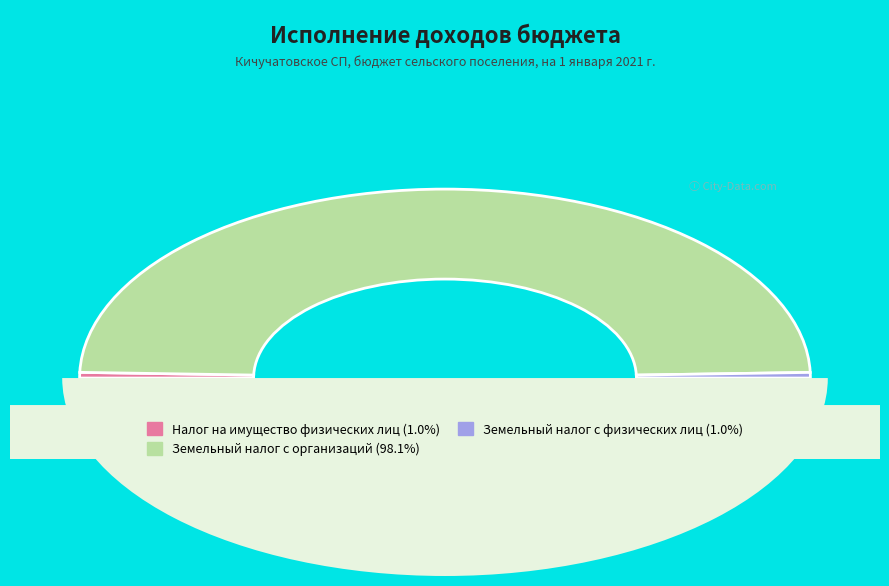

Approximately how many times larger is the value at Земельный налог с физических лиц compared to Налог на имущество физических лиц?

1.0